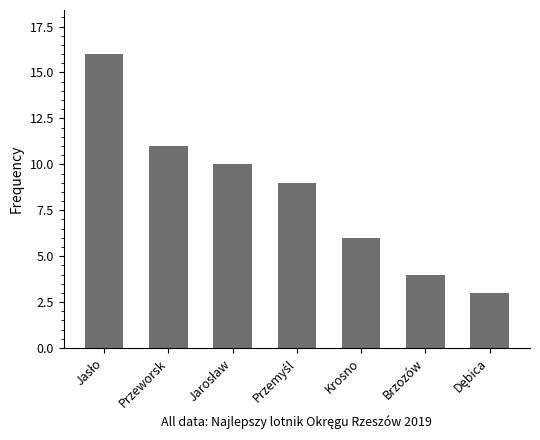

What is the label of the 6th bar from the left?

Brzozów